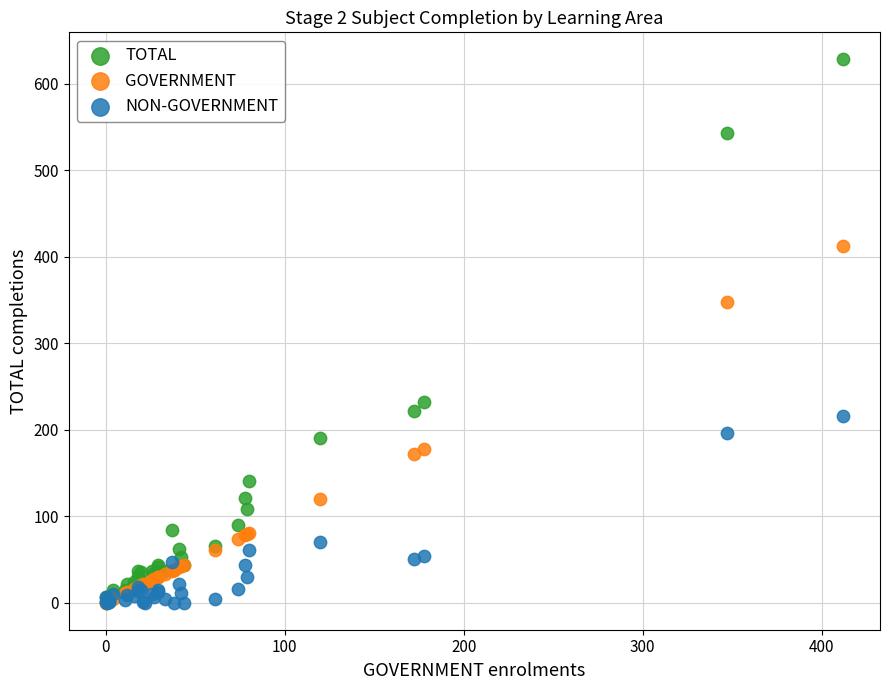

In the TOTAL series, what Y value is closest to 314?

232